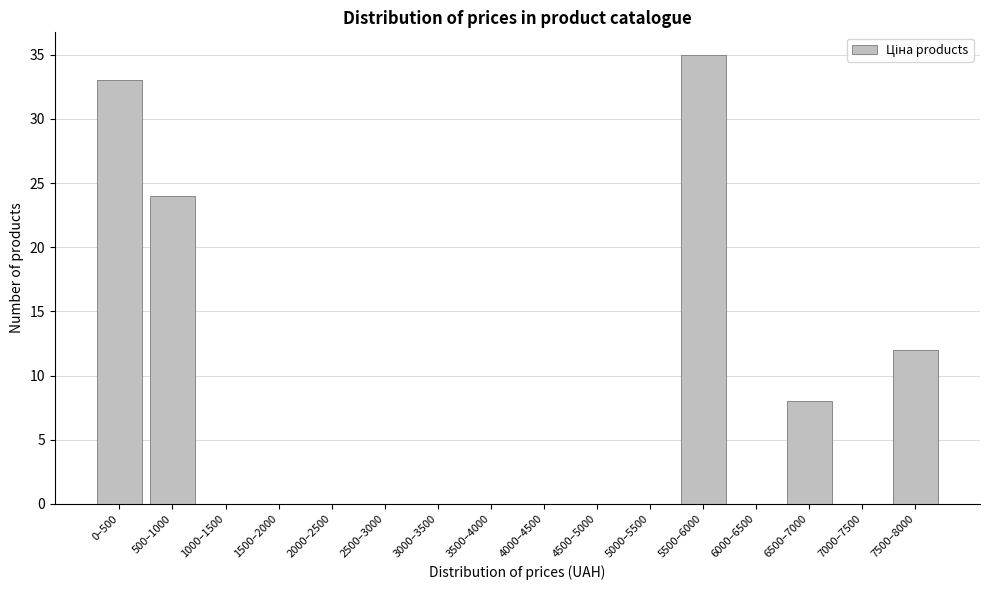

Reading left to right, list all the values displayed in this chart.

0–500=33	500–1000=24	1000–1500=0	1500–2000=0	2000–2500=0	2500–3000=0	3000–3500=0	3500–4000=0	4000–4500=0	4500–5000=0	5000–5500=0	5500–6000=35	6000–6500=0	6500–7000=8	7000–7500=0	7500–8000=12